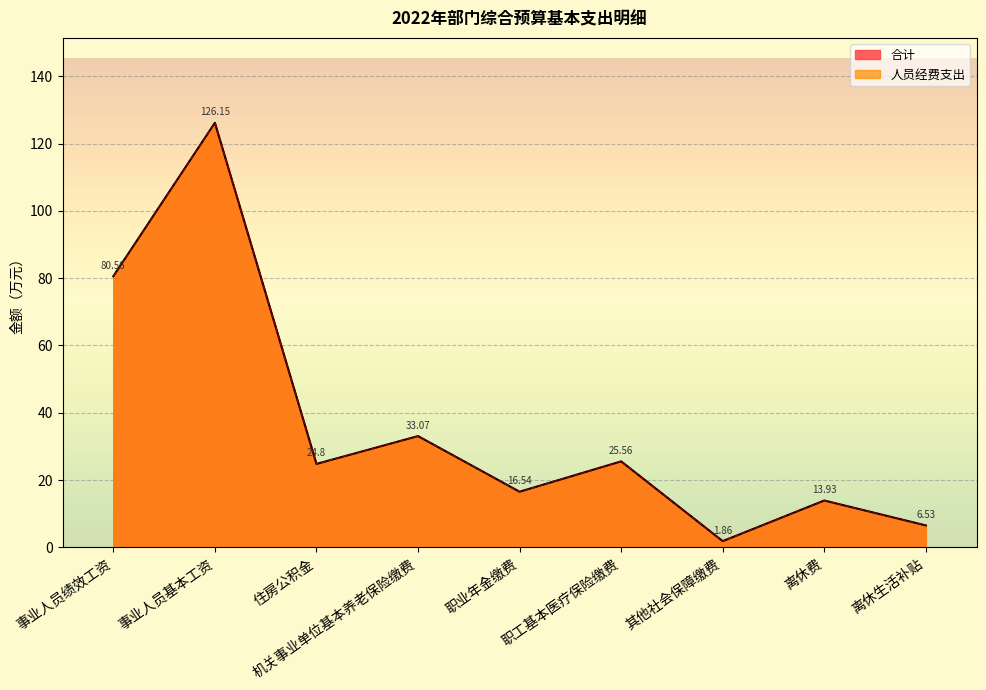

What is the label of the 2nd point from the right?

离休费